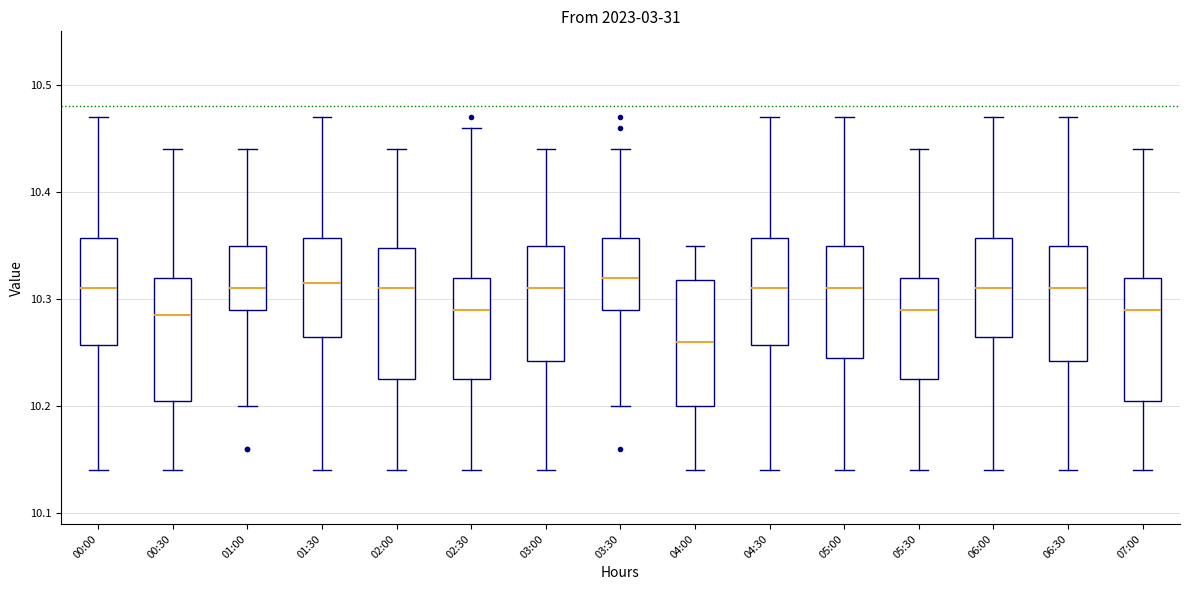

Where does the upper whisker of the box for 06:00 end on the y-axis? The values are not printed on the chart, so give them approximately, as read against the axis.

10.47